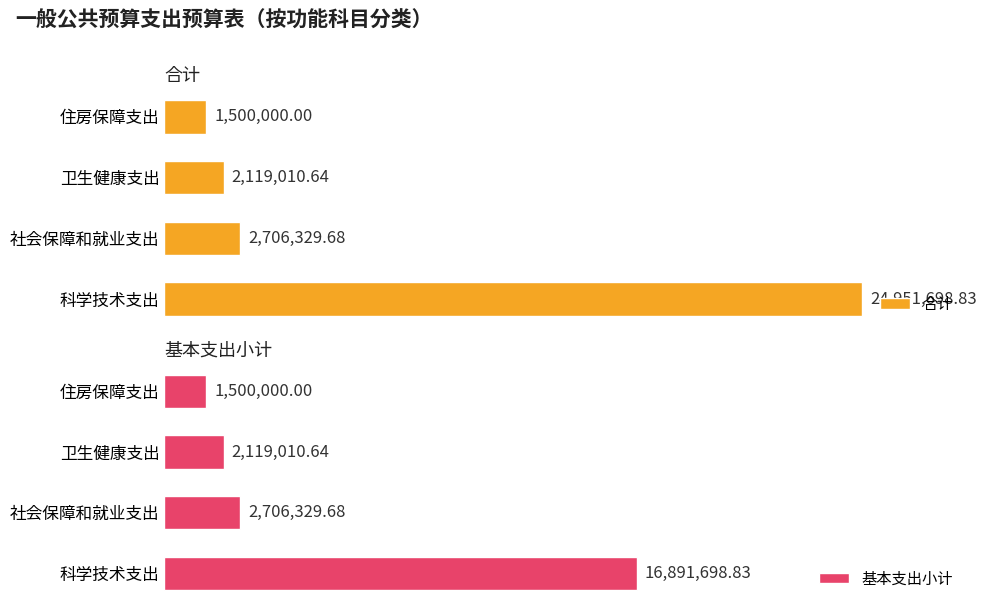

Which category has the highest value in the 基本支出小计 series?

科学技术支出